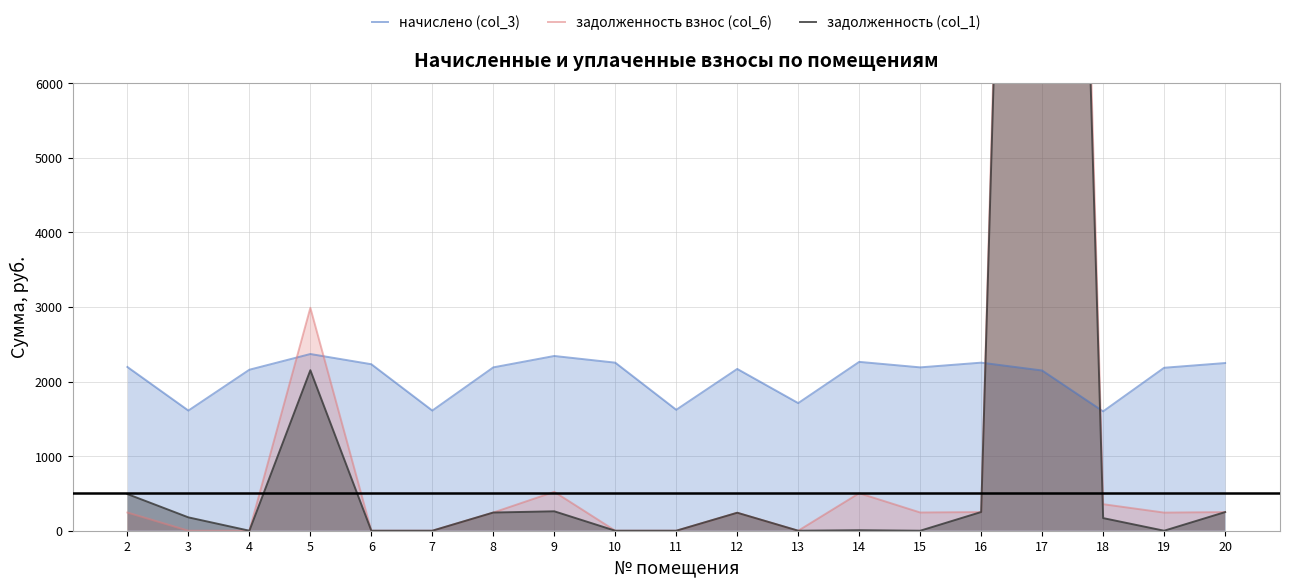

What is the average value of the задолженность взнос (col_6) series?

1891.6